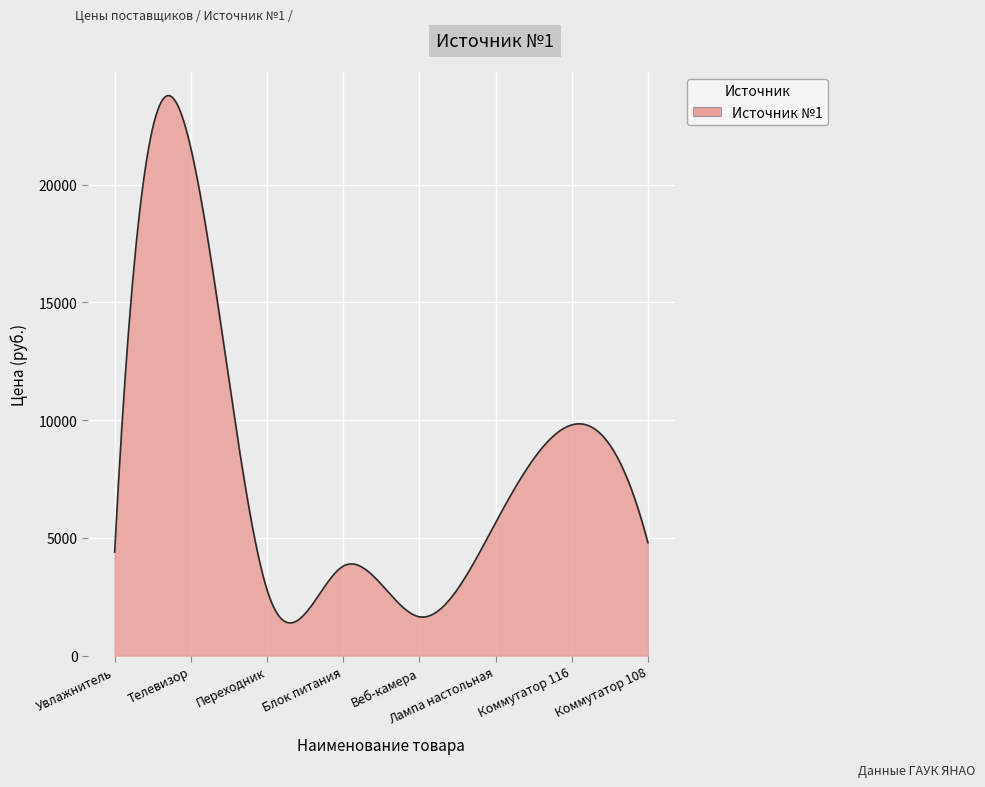

What is the difference between the maximum and minimum values?

22400.8